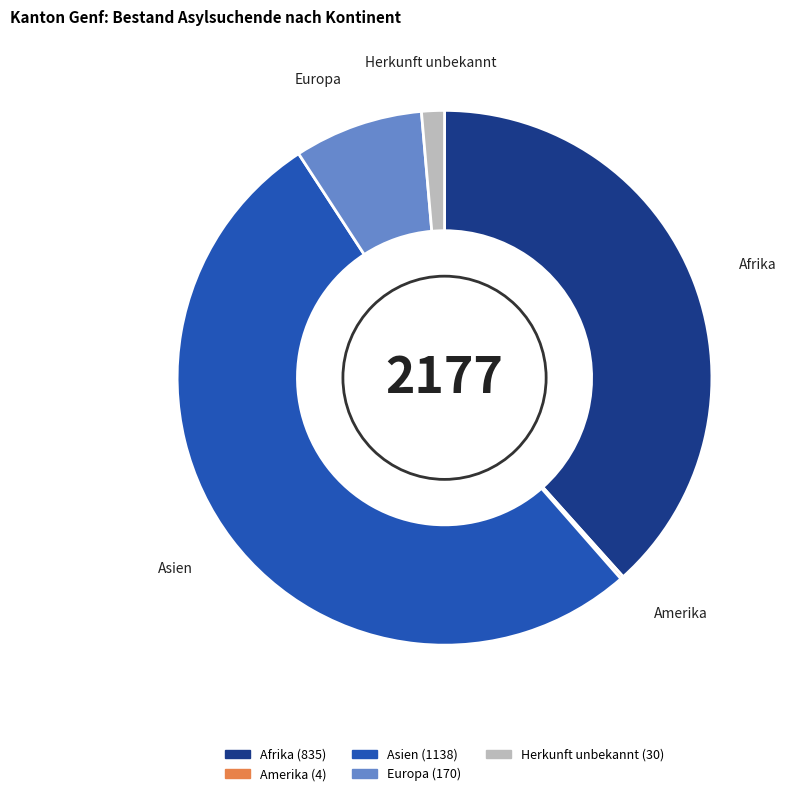

Which category has the biggest portion of the pie?

Asien